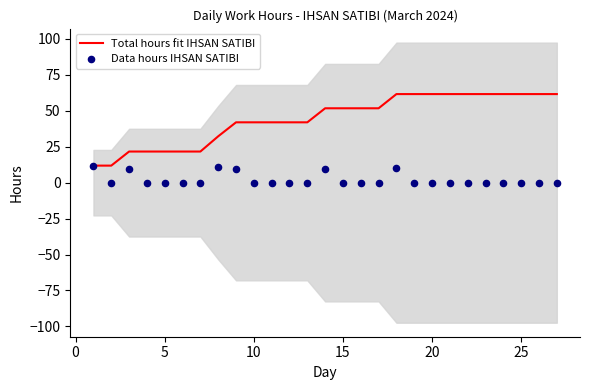

Which series contains the lowest Y value?

Data hours IHSAN SATIBI